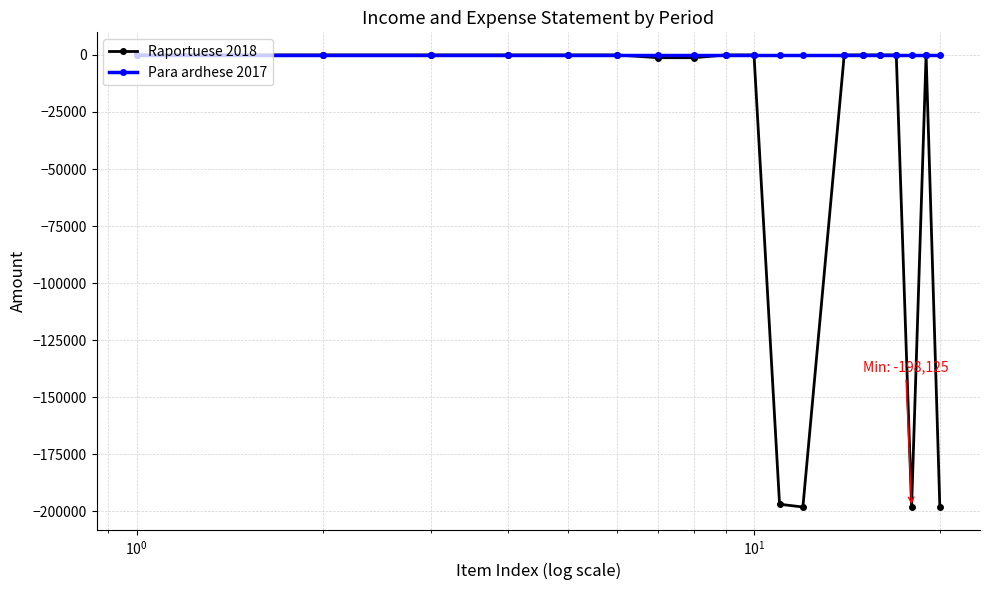

Which series has the largest range (max minus min)?

Raportuese 2018